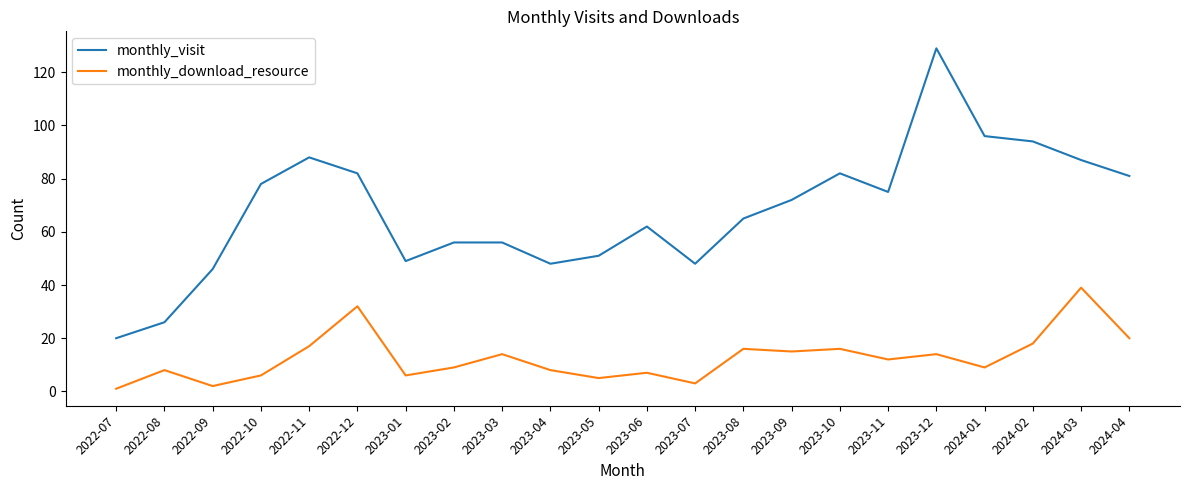

How many lines are shown in the chart?

2